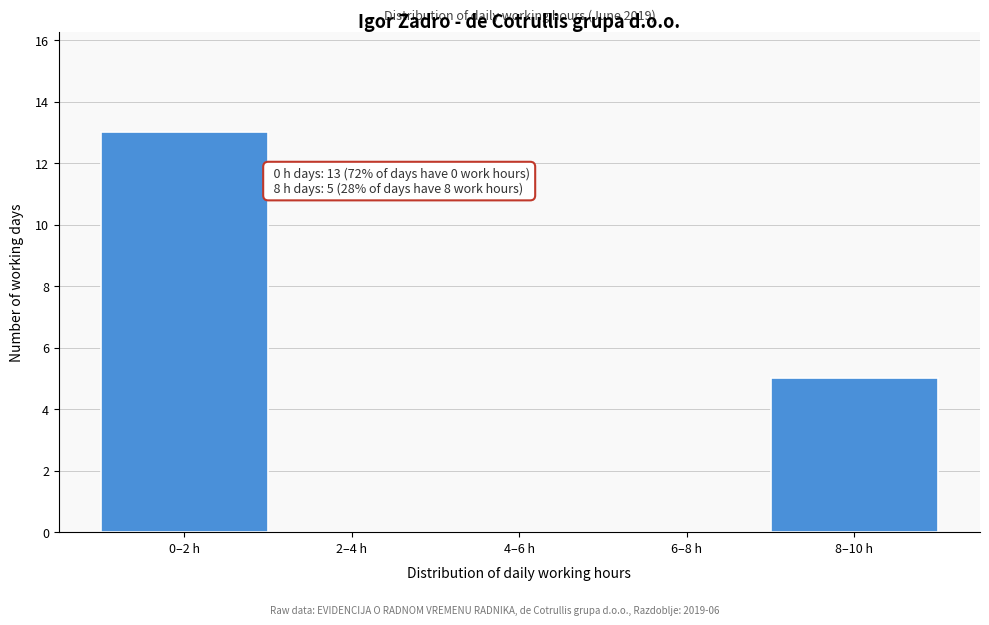

Reading left to right, list all the values displayed in this chart.

0–2 h=13	2–4 h=0	4–6 h=0	6–8 h=0	8–10 h=5